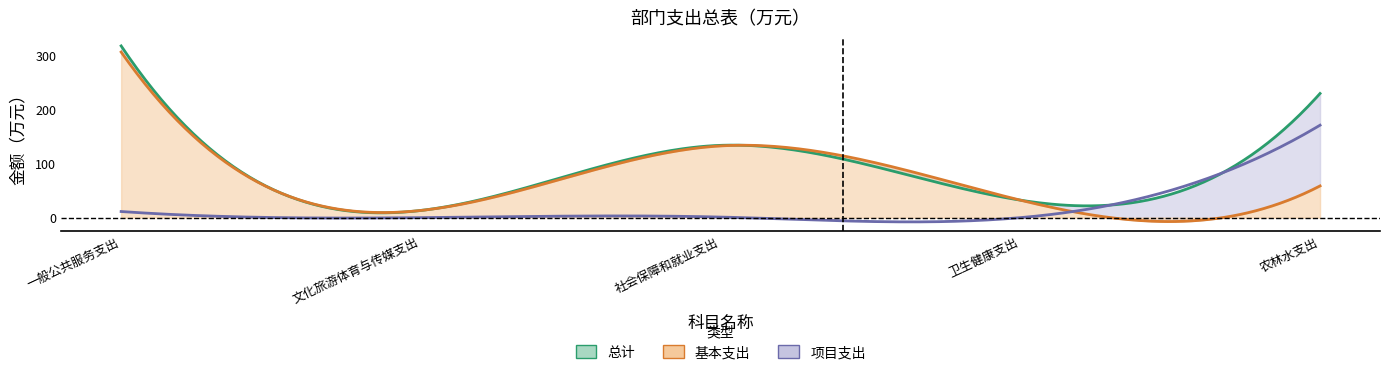

Which category has the highest value across all series?

一般公共服务支出